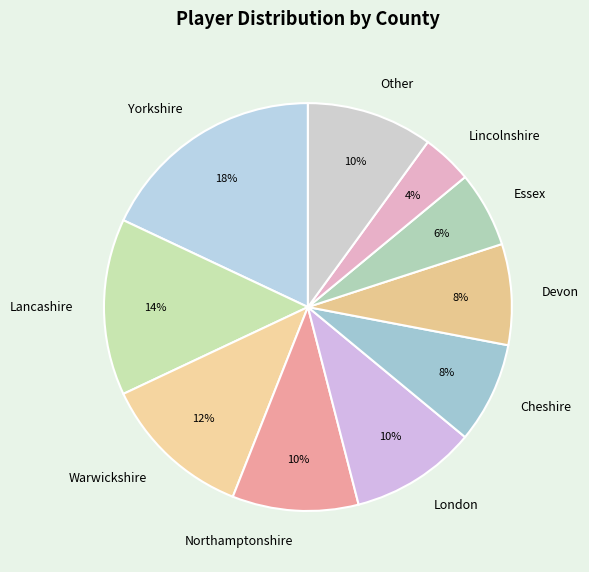

What is the largest slice in the pie chart?

Yorkshire